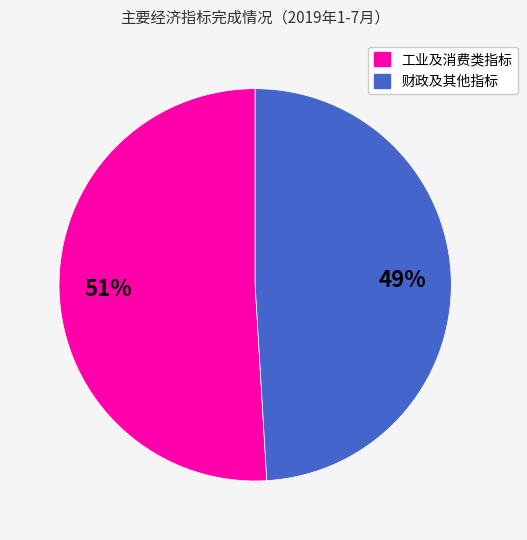

Count the number of slices in the pie.

2